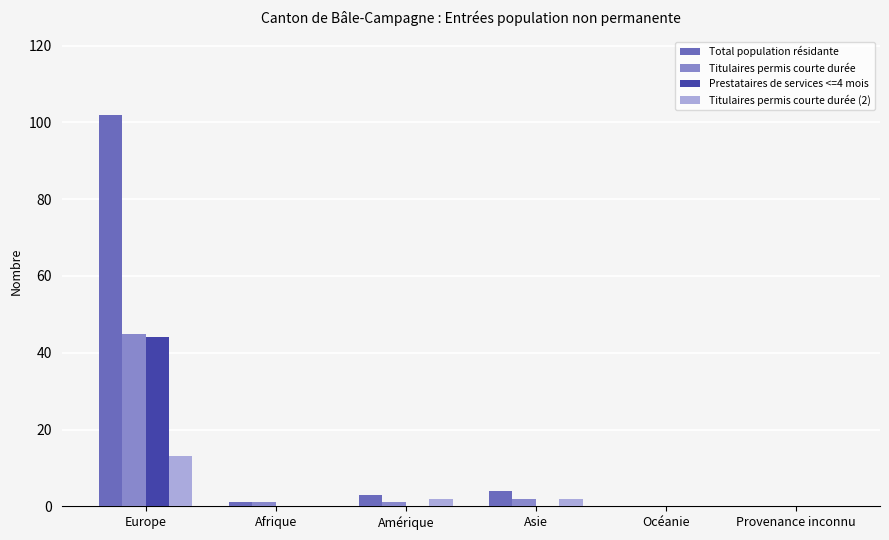

Which series has the largest total across all categories?

Total population résidante